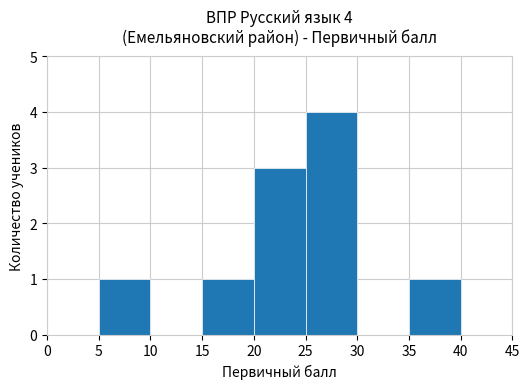

Is it true that the value at 5 is 1?

True